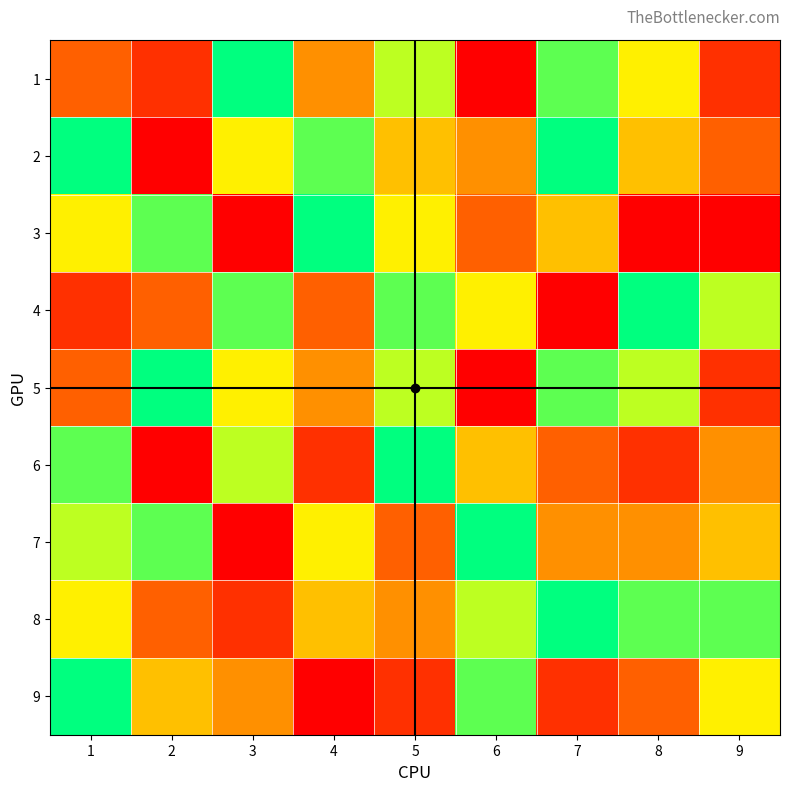

Reading right to left, transcribe all the data shown in this chart.

1: 9=2	8=6	7=8	6=1	5=7	4=4	3=9	2=2	1=3
2: 9=3	8=5	7=9	6=4	5=5	4=8	3=6	2=1	1=9
3: 9=1	8=1	7=5	6=3	5=6	4=9	3=1	2=8	1=6
4: 9=7	8=9	7=1	6=6	5=8	4=3	3=8	2=3	1=2
5: 9=2	8=7	7=8	6=1	5=7	4=4	3=6	2=9	1=3
6: 9=4	8=2	7=3	6=5	5=9	4=2	3=7	2=1	1=8
7: 9=5	8=4	7=4	6=9	5=3	4=6	3=1	2=8	1=7
8: 9=8	8=8	7=9	6=7	5=4	4=5	3=2	2=3	1=6
9: 9=6	8=3	7=2	6=8	5=2	4=1	3=4	2=5	1=9